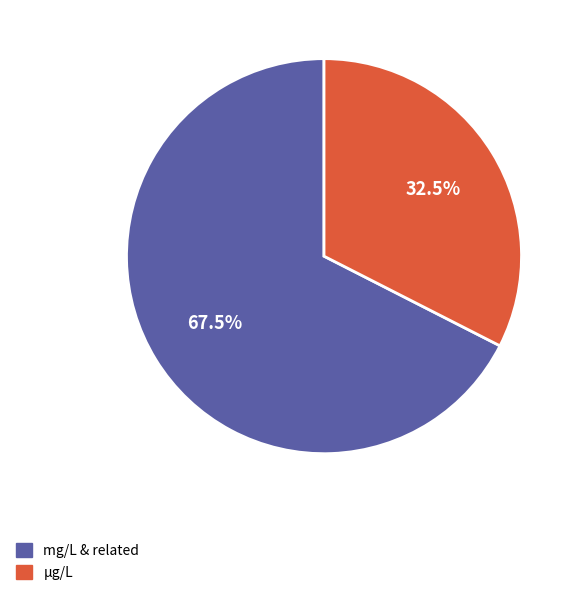

Rank the categories by value from lowest to highest.

µg/L, mg/L & related